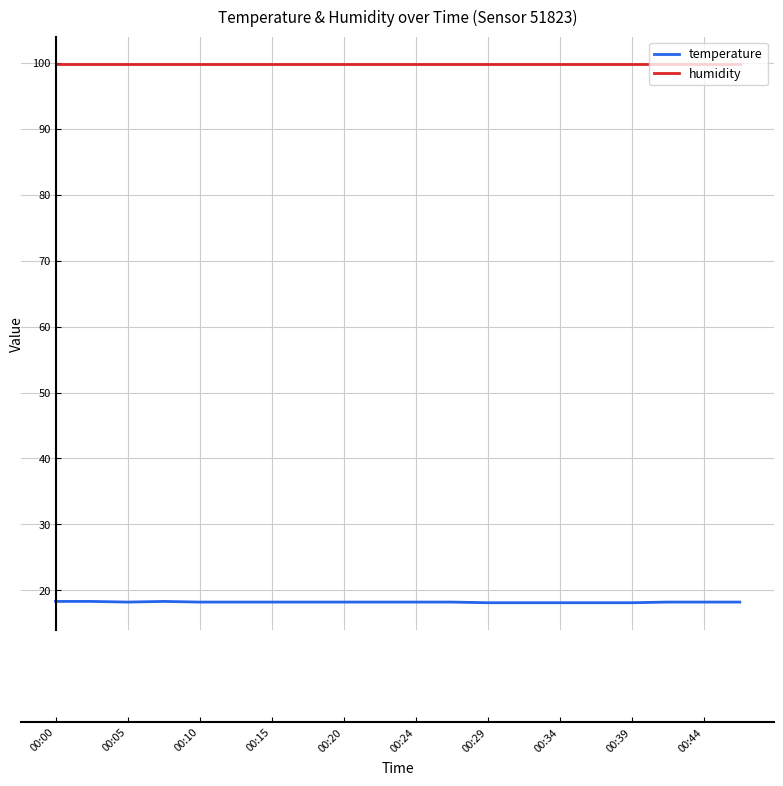

Does the chart display data point markers on the line(s)?

No